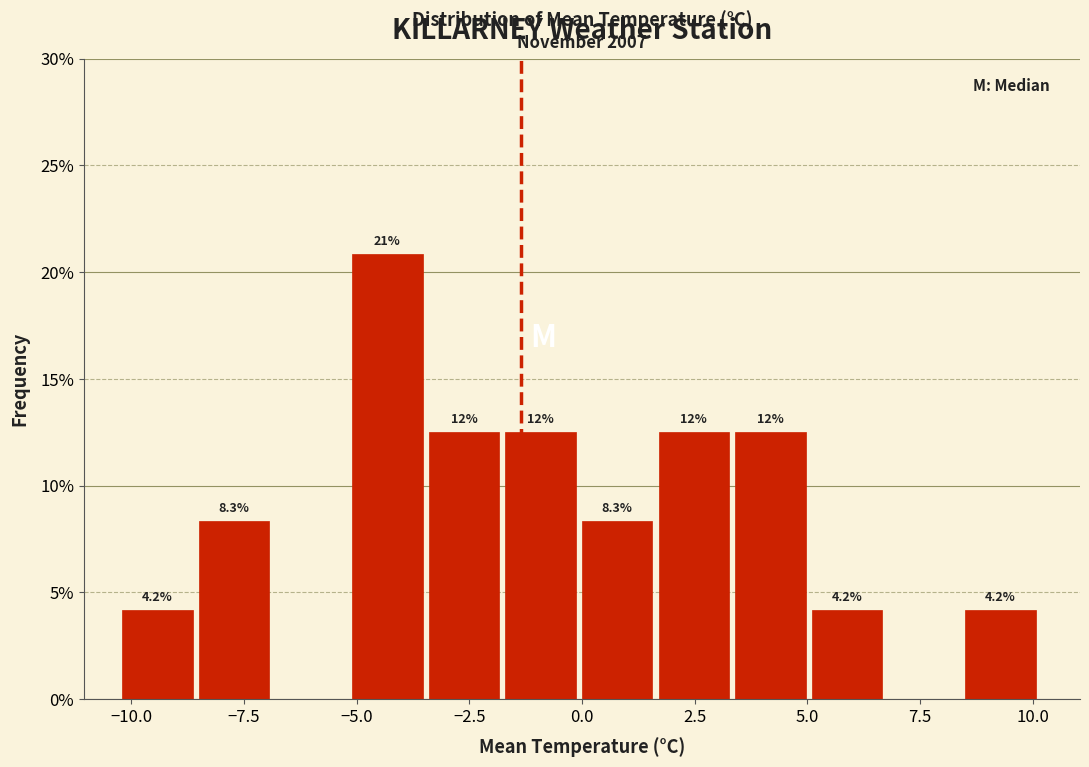

Read against the x-axis, roughly where is the centre of the tallest bar?

-4.5